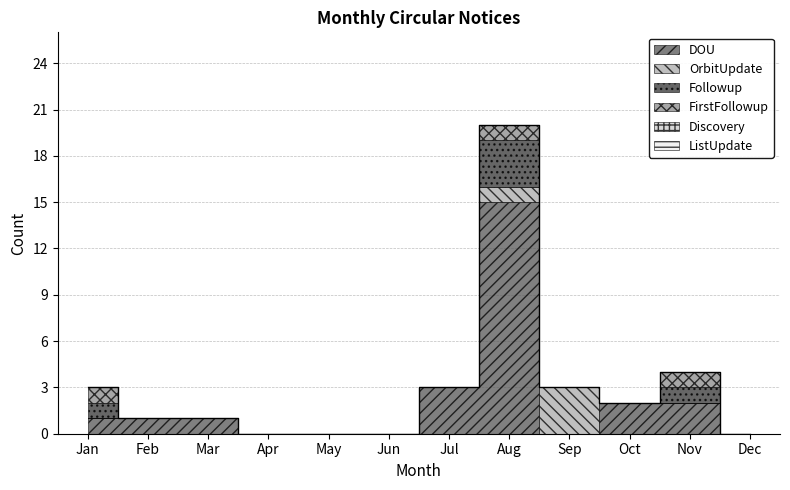

True or false: Followup has a value of 0 at Feb.

True